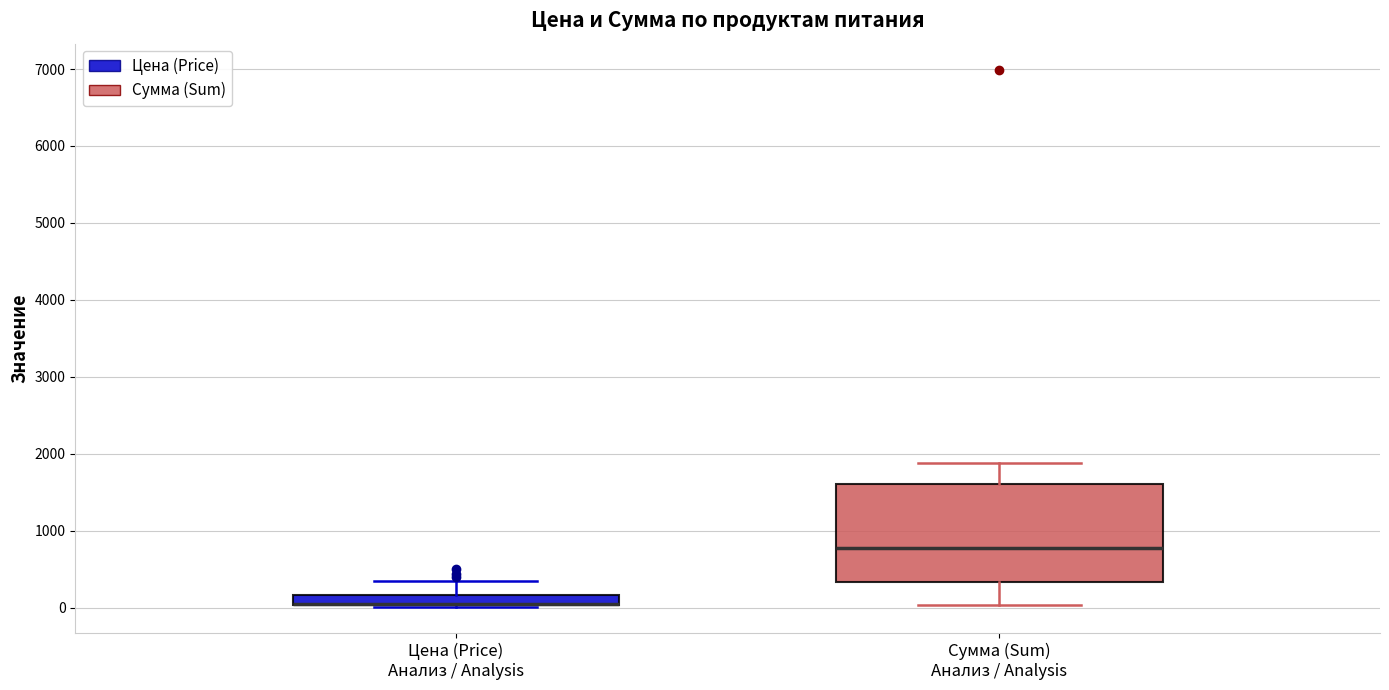

Which box is the tallest, from its lower edge to its upper edge?

Сумма (Sum) Анализ / Analysis